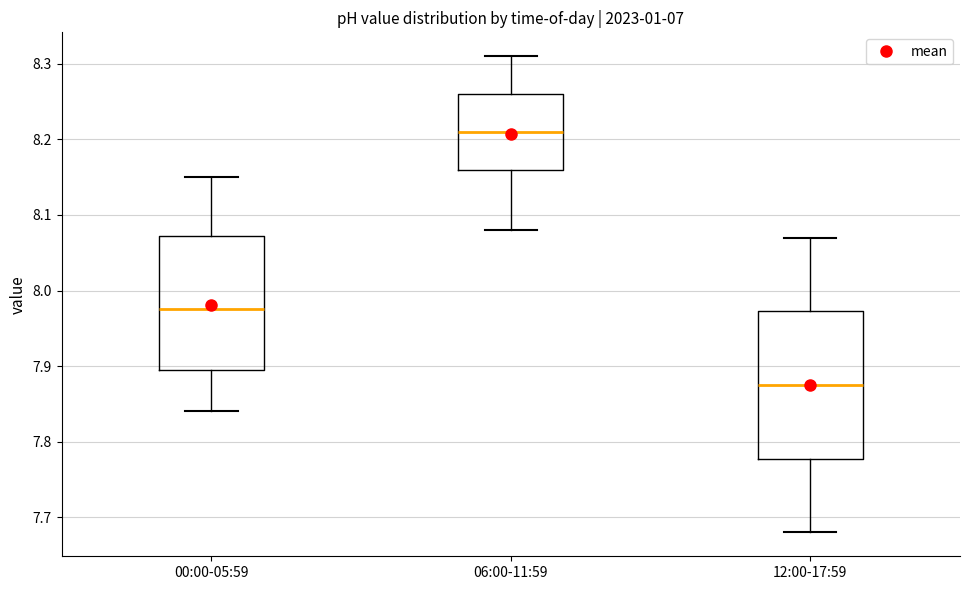

Reading left to right, transcribe this box plot: for each box, give where its median line is, the range the box spans, and where its two whiskers end, as read against the y-axis. The values are not printed on the chart, so give them approximately, as read against the axis.

00:00-05:59: median 7.98, box 7.90 to 8.07, whiskers 7.84 to 8.15
06:00-11:59: median 8.21, box 8.16 to 8.26, whiskers 8.08 to 8.31
12:00-17:59: median 7.88, box 7.78 to 7.97, whiskers 7.68 to 8.07